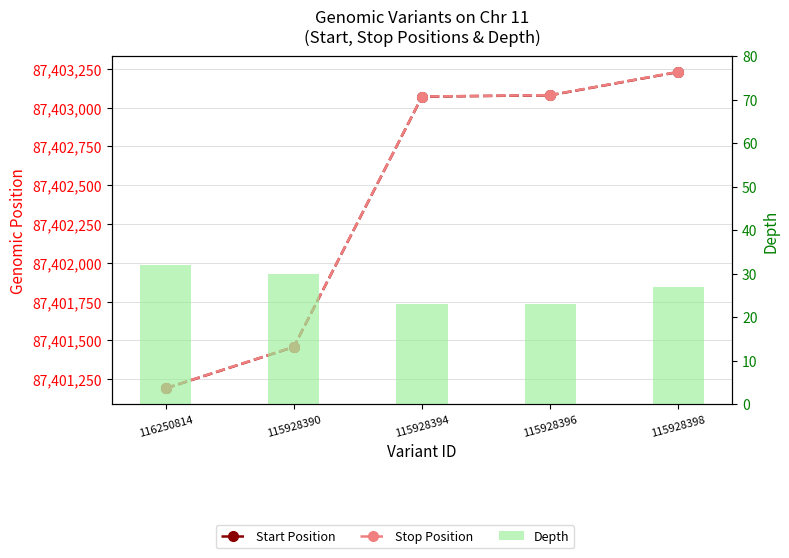

At how many categories does at least one series exceed 86839772?

5